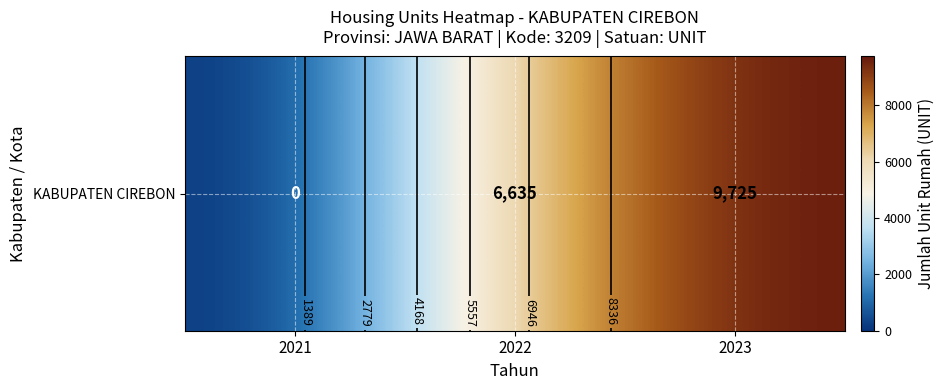

The value at 2023 is 9725. True or false?

True